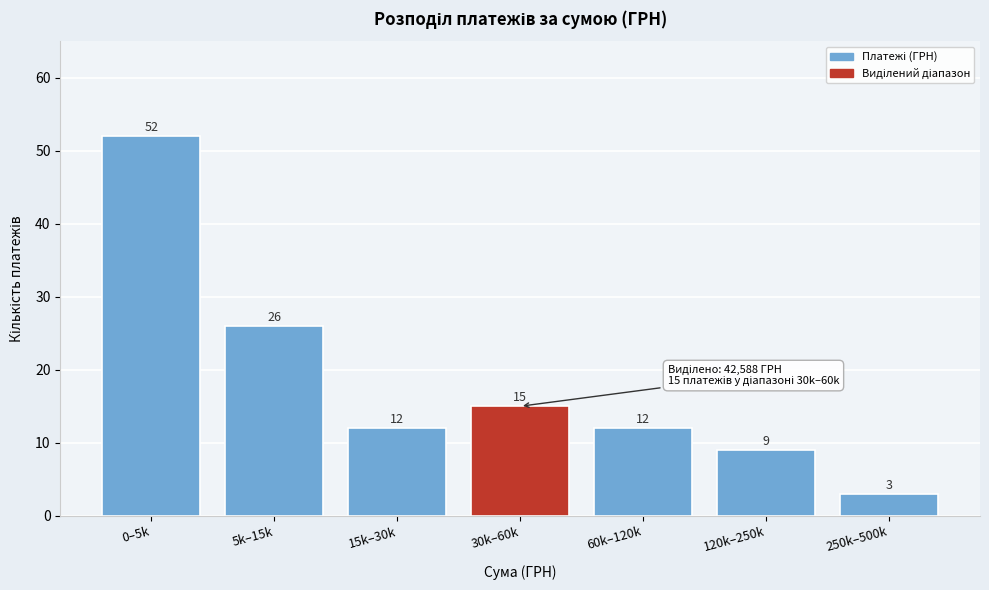

Reading left to right, list all the values displayed in this chart.

52	26	12	15	12	9	3